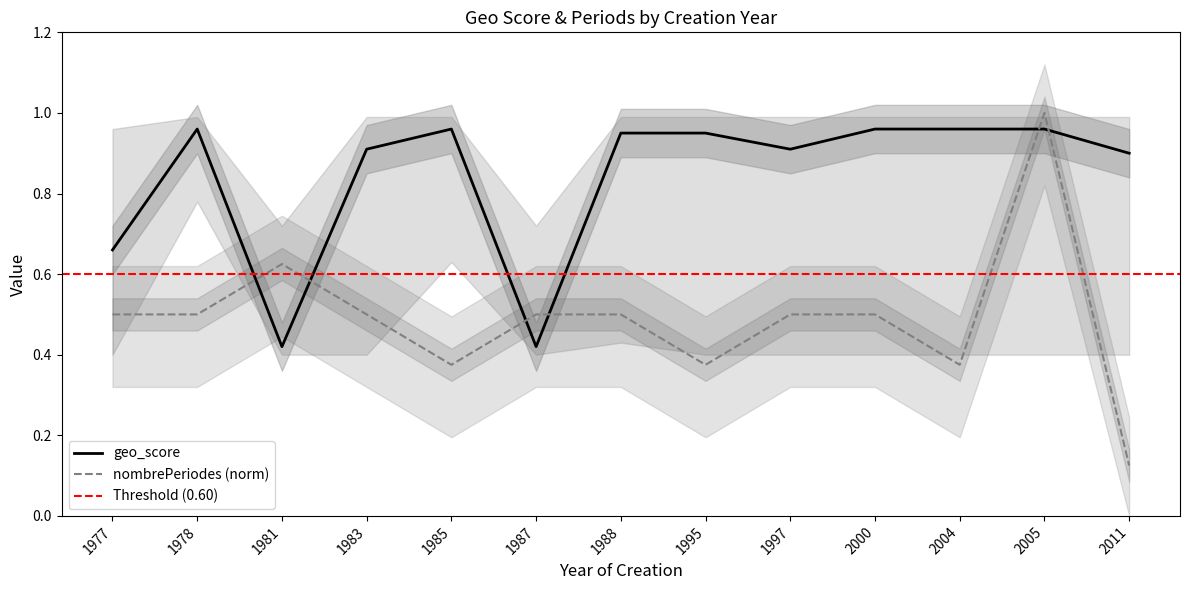

What is the smallest value displayed?

0.1